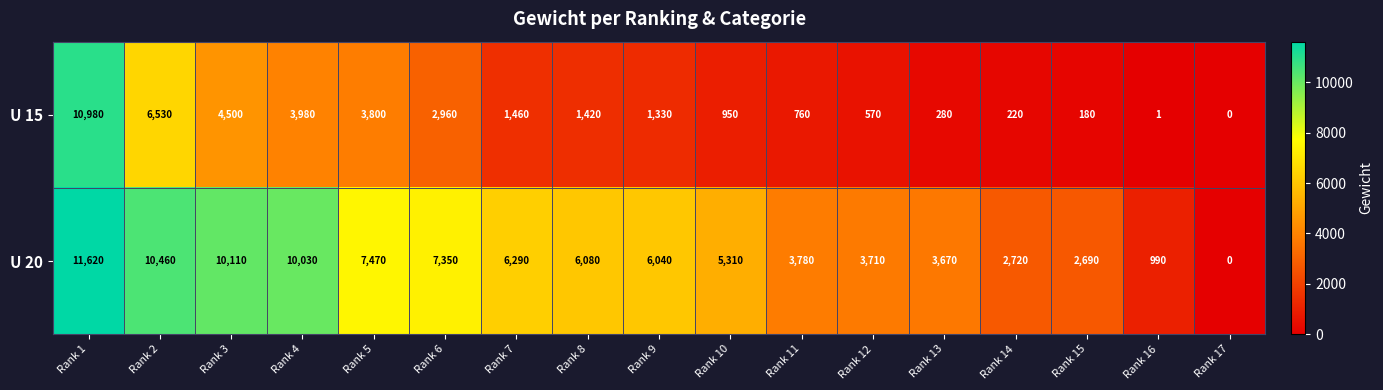

Where does the U 15 series first go above 1330?

Rank 1